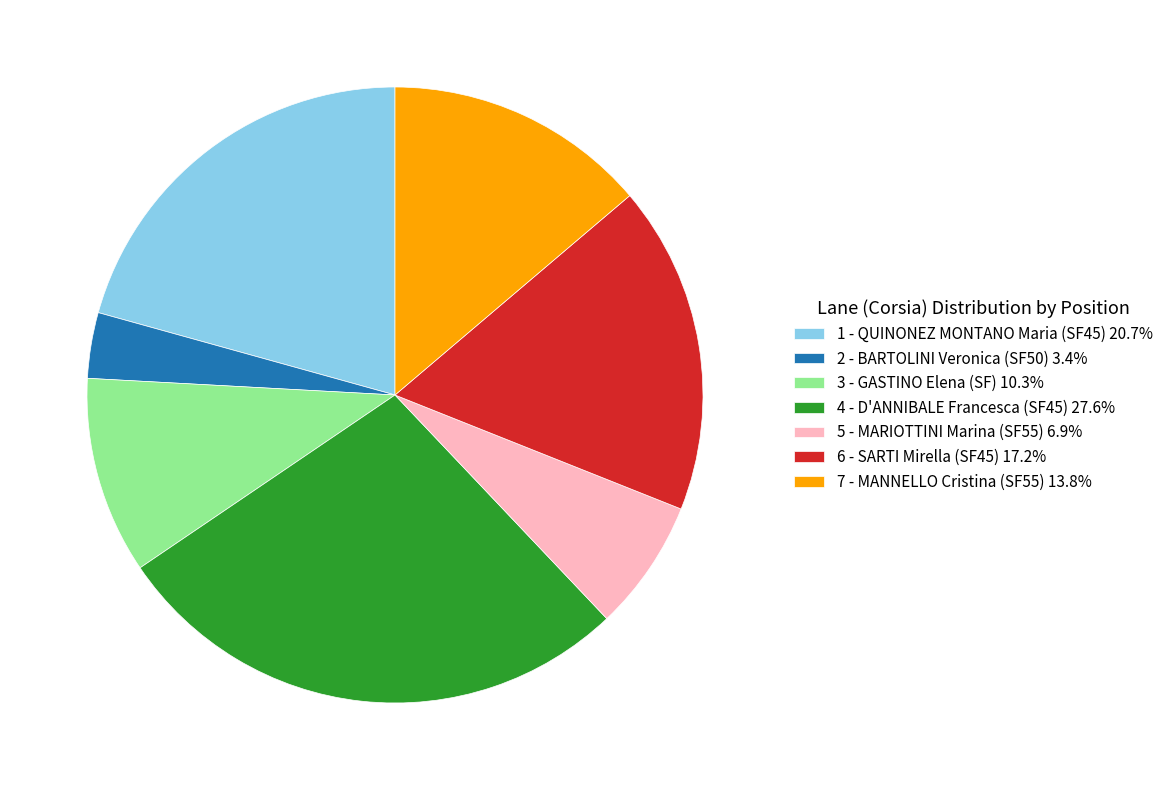

What is the ratio of the value at 6 - SARTI Mirella (SF45) 17.2% to the value at 3 - GASTINO Elena (SF) 10.3%?

1.7